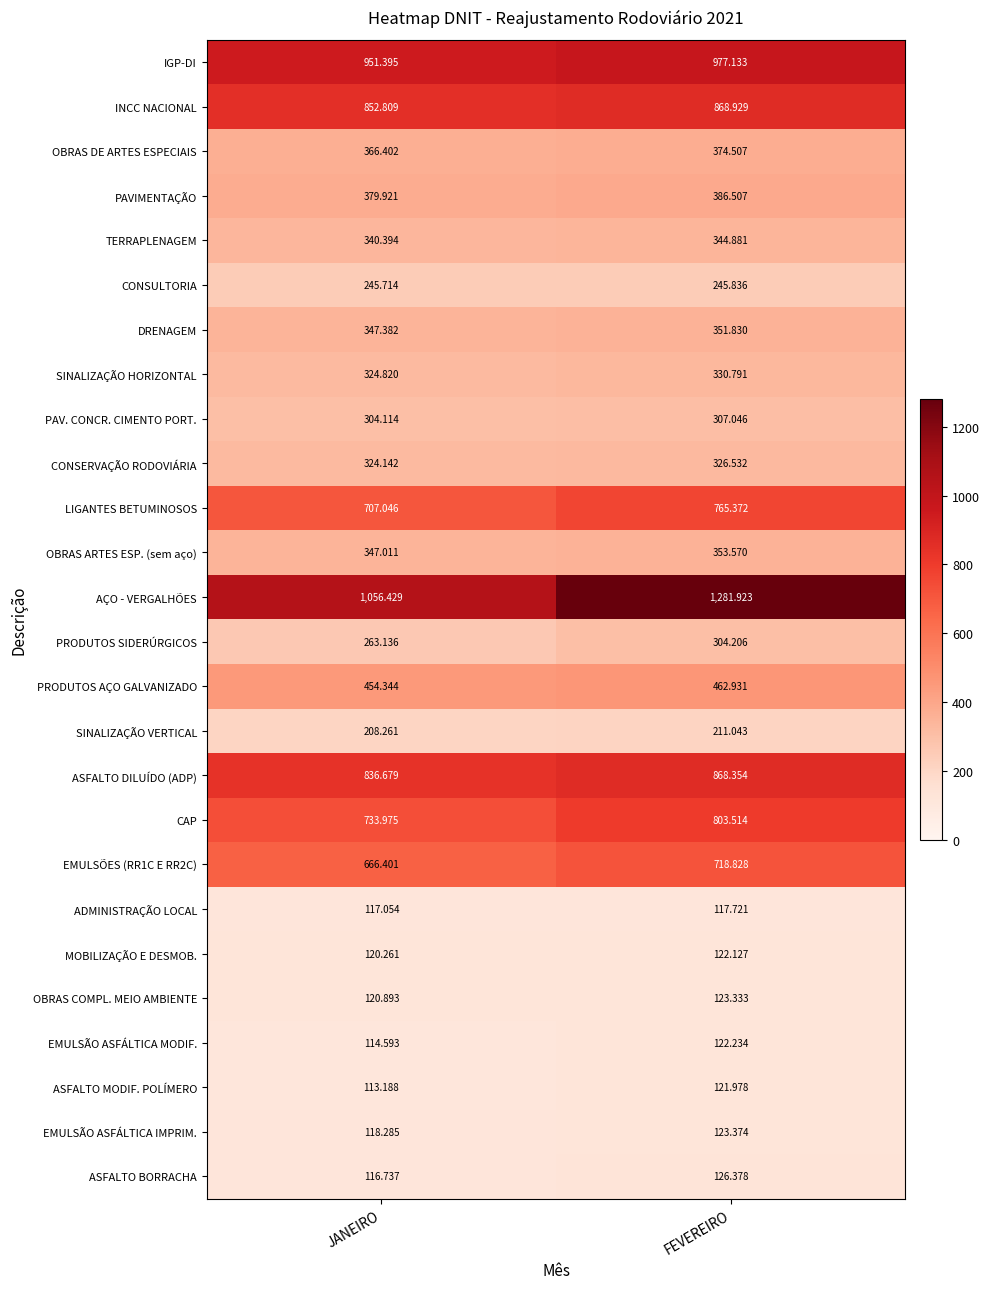

Which category has the highest value across all series?

FEVEREIRO